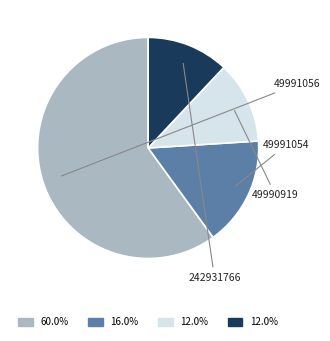

Does any single category account for the majority?

Yes